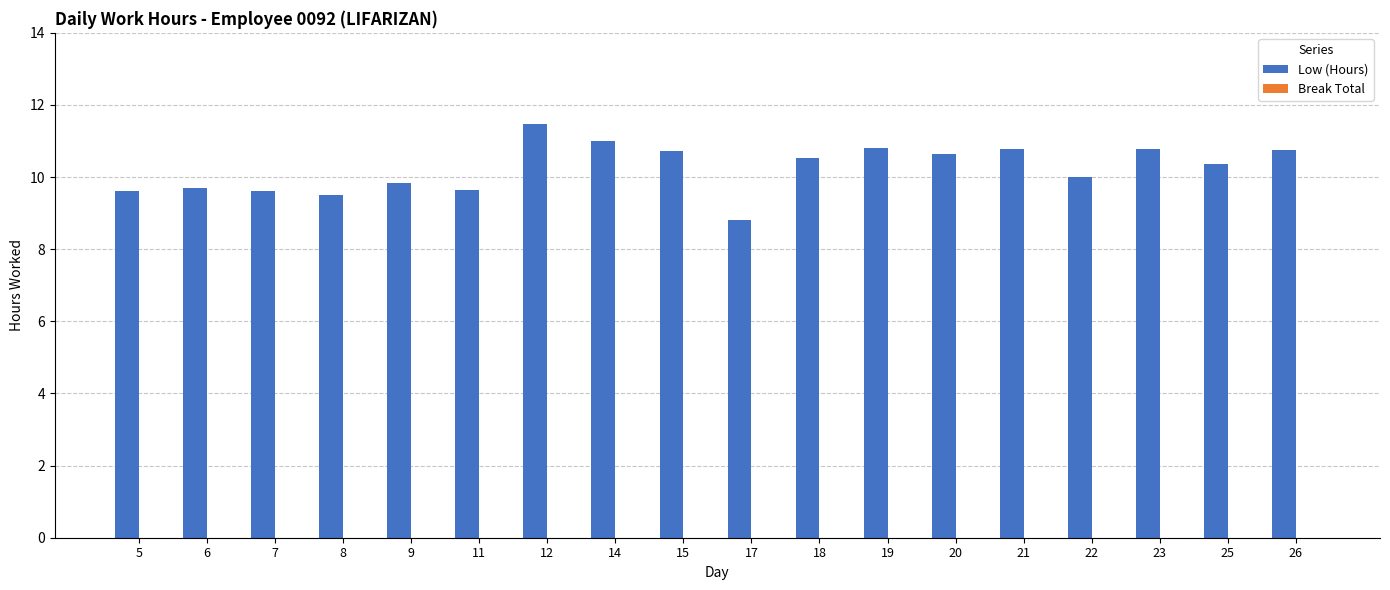

What is the greatest value displayed?

11.5